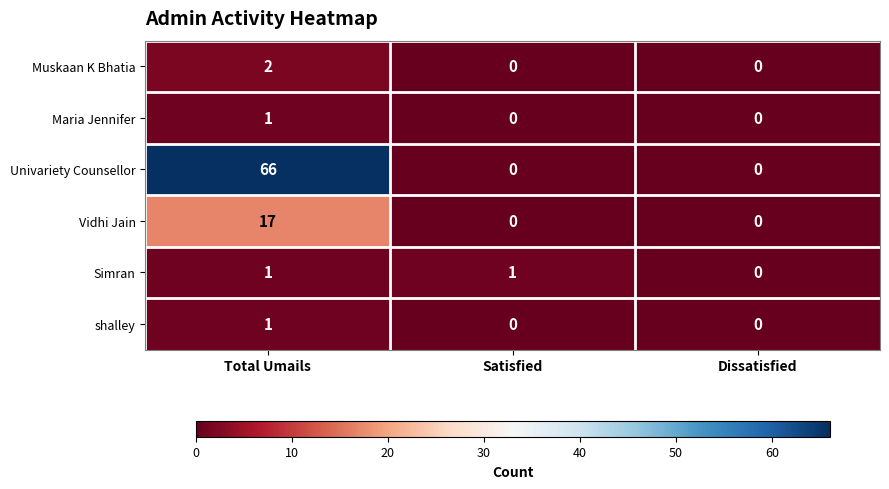

How many Muskaan K Bhatia values are between 0 and 2?

3